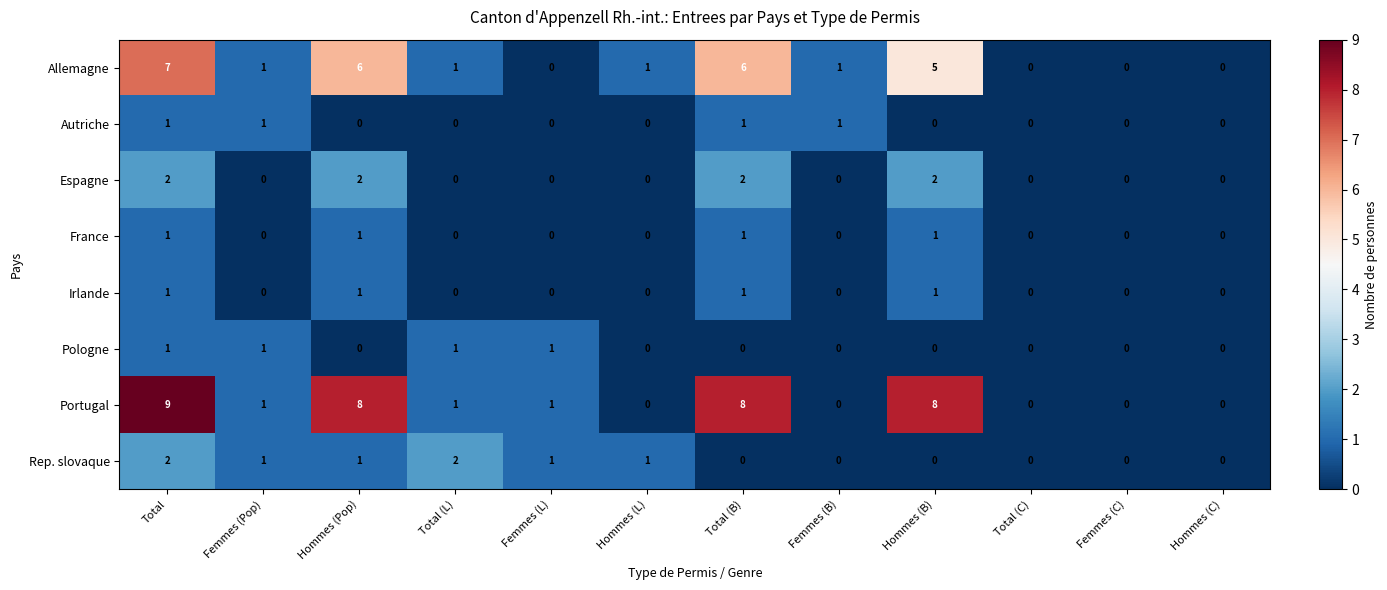

What is the difference between the maximum and minimum values in the Allemagne series?

7